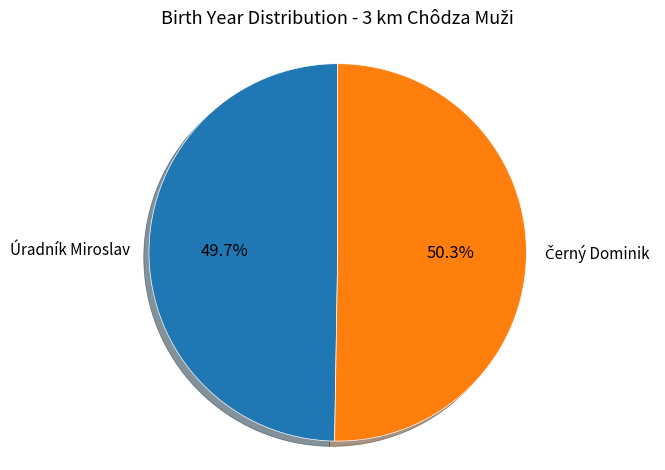

Which category has the smallest portion of the pie?

Úradník Miroslav